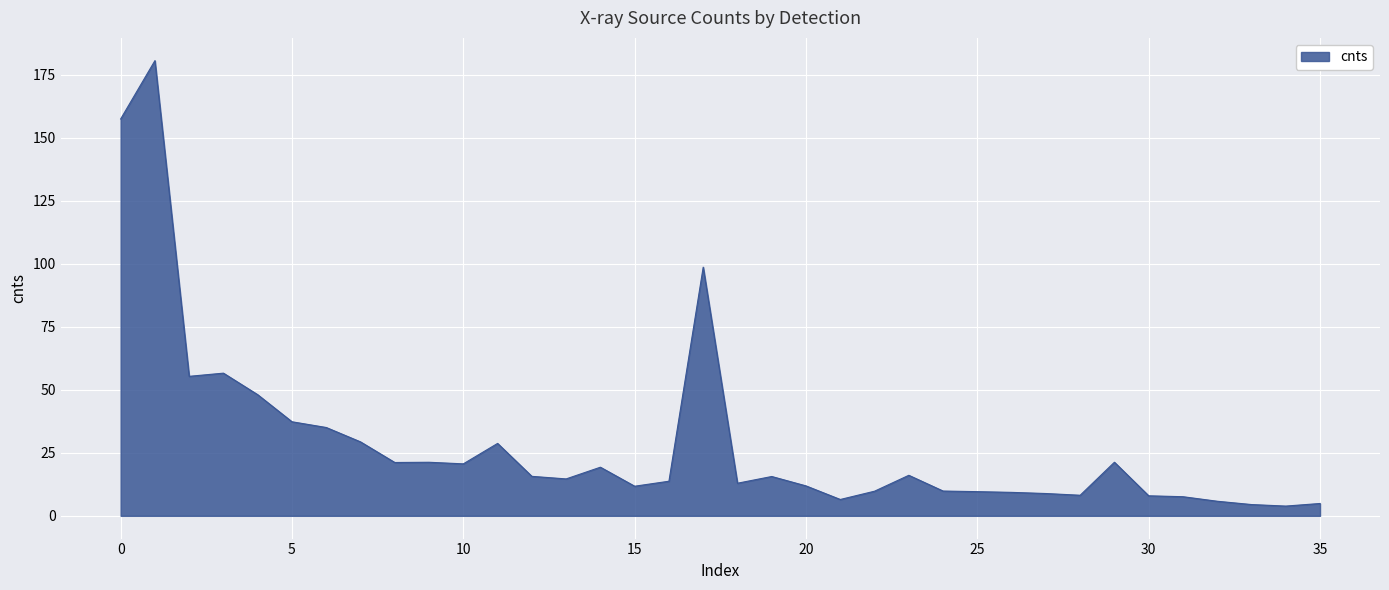

What is the greatest value displayed?

180.7